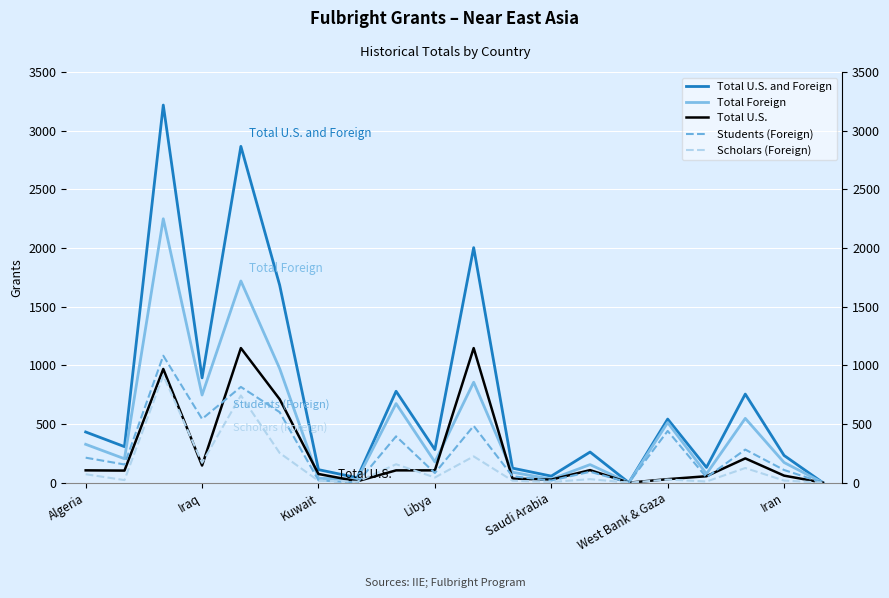

What is the difference between the Students (Foreign) values at 15 and 14?

441